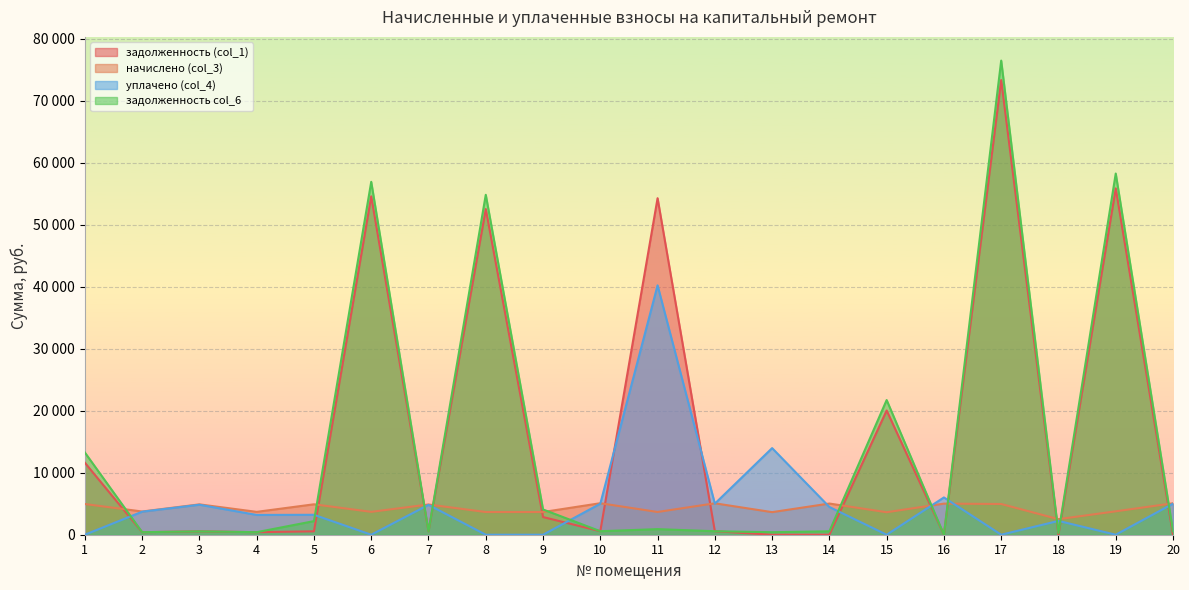

What is the sum of the начислено (col_3) values at 9 and 11?

7329.2